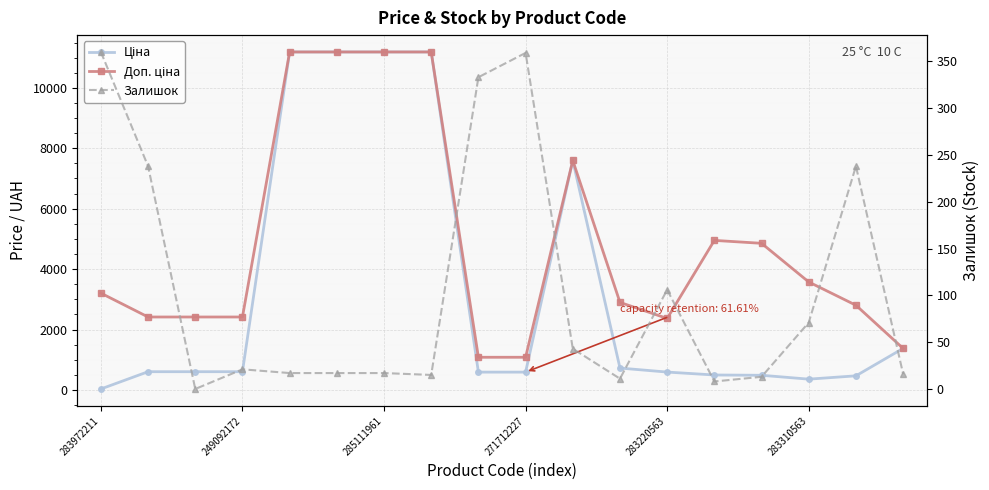

What is the difference between the second highest and minimum values in the Залишок series?

359.0